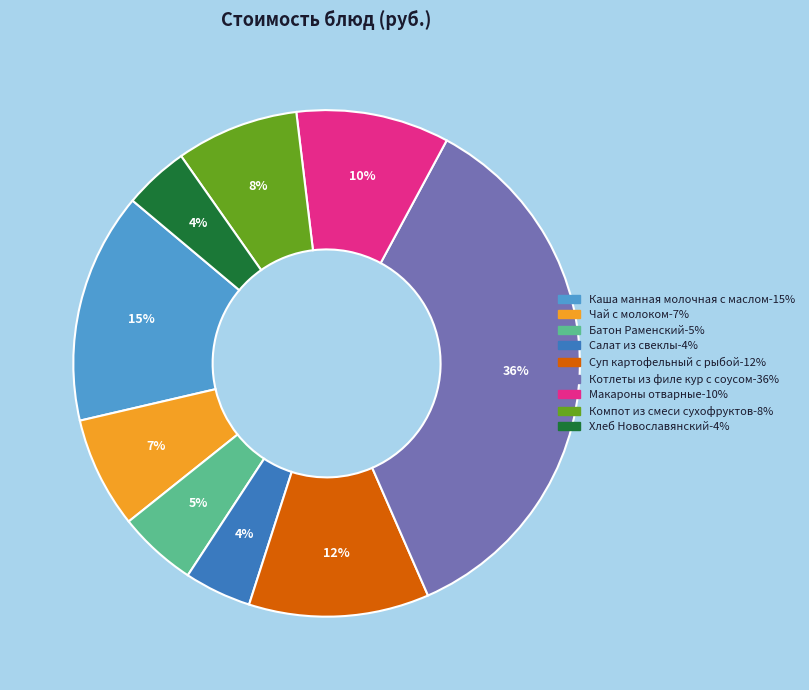

The Батон Раменский slice represents 5% of the pie. True or false?

True